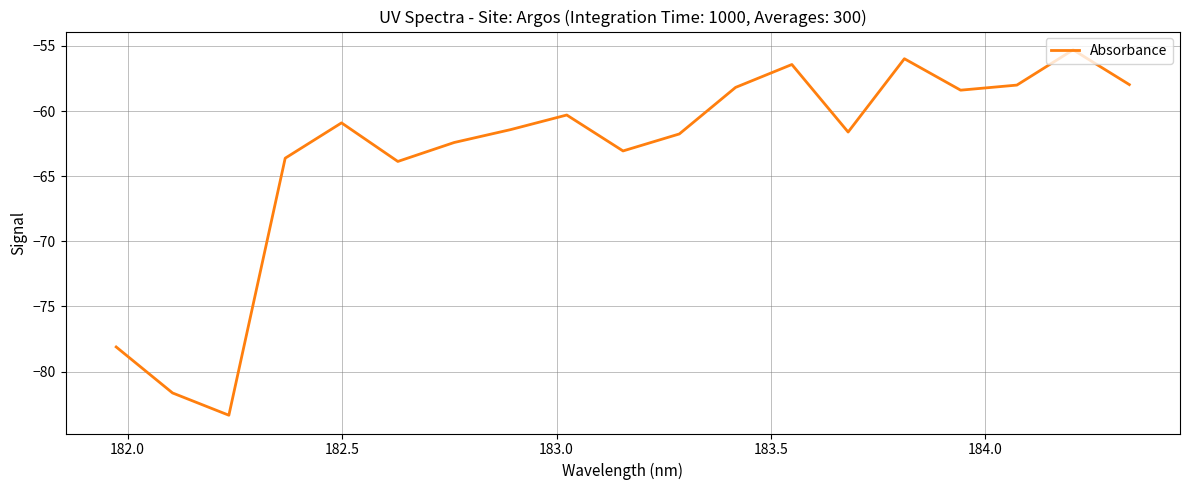

What is the greatest value displayed?

-55.3